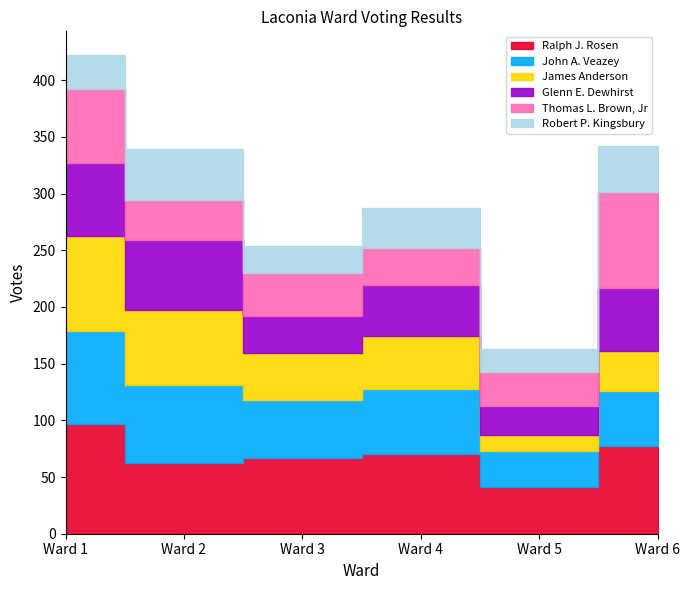

Read the James Anderson value at Ward 1.

84